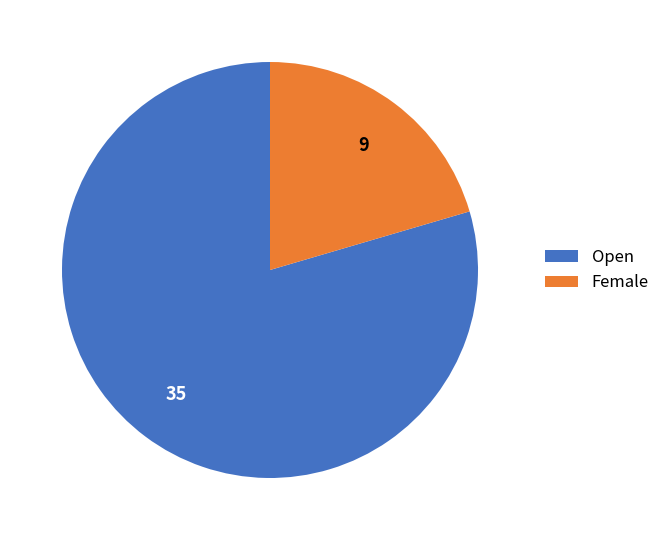

How many segments does this pie chart have?

2